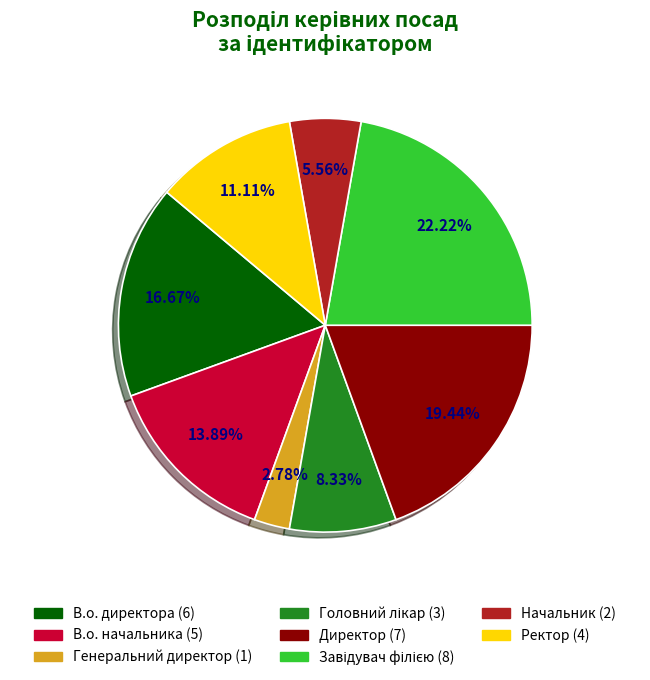

What percentage is the Генеральний директор slice, to the nearest percent?

3%